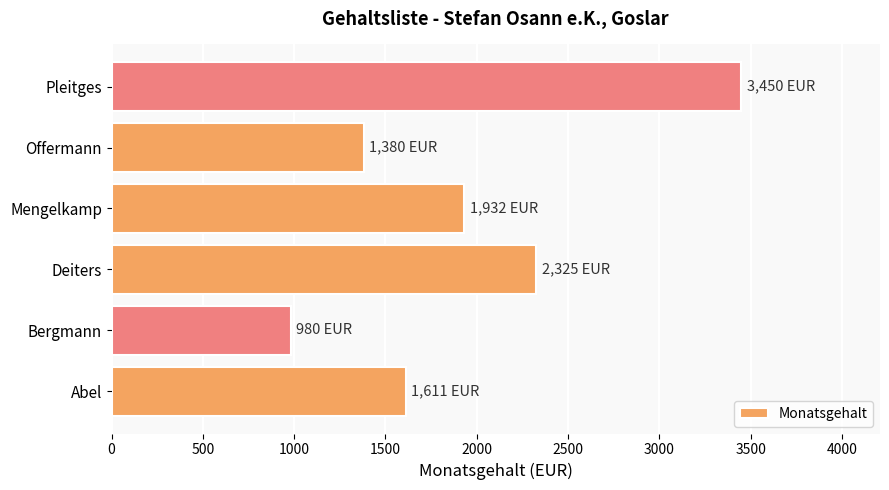

How many data points are less than 1932?

3